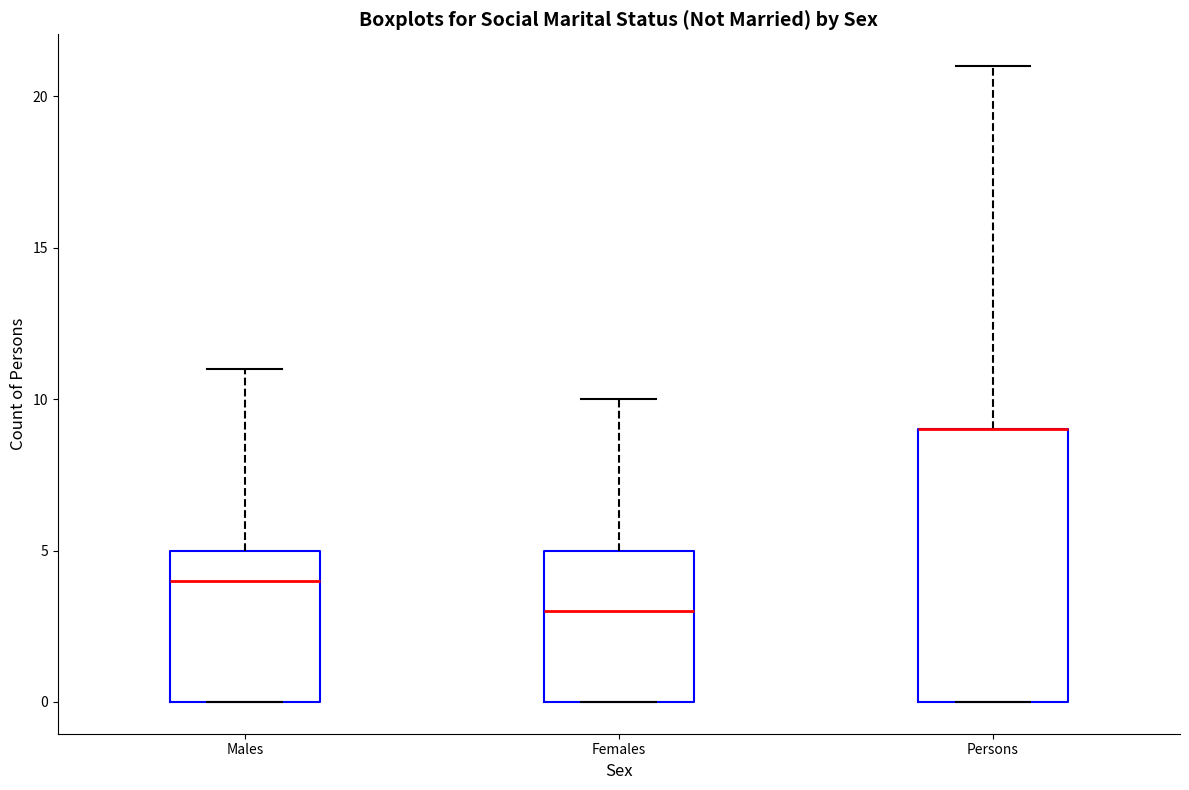

Reading left to right, read every box against the y-axis: the position of its median line, the range the box covers, and the ends of its whiskers. The values are not printed on the chart, so give them approximately, as read against the axis.

Males: median 4, box 0 to 5, whiskers 0 to 11
Females: median 3, box 0 to 5, whiskers 0 to 10
Persons: median 9 (drawn on the box's upper edge), box 0 to 9, whiskers 0 to 21